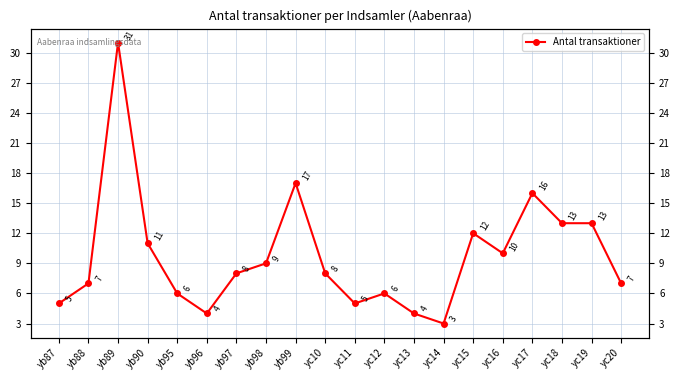

The chart shows a value of 8 at yc10. True or false?

True